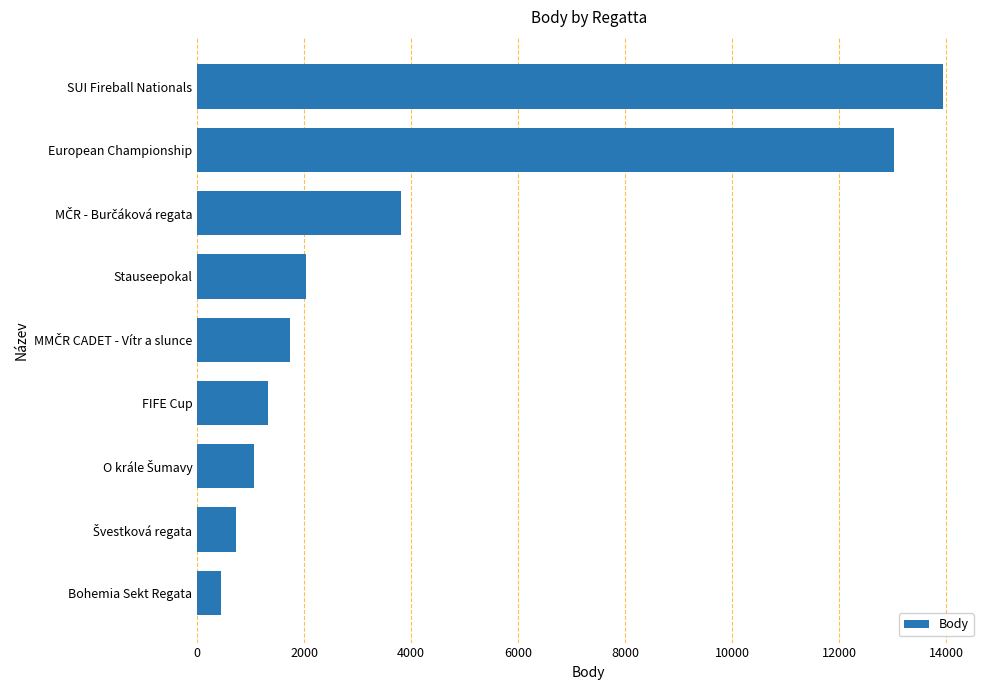

What is the smallest value displayed?

440